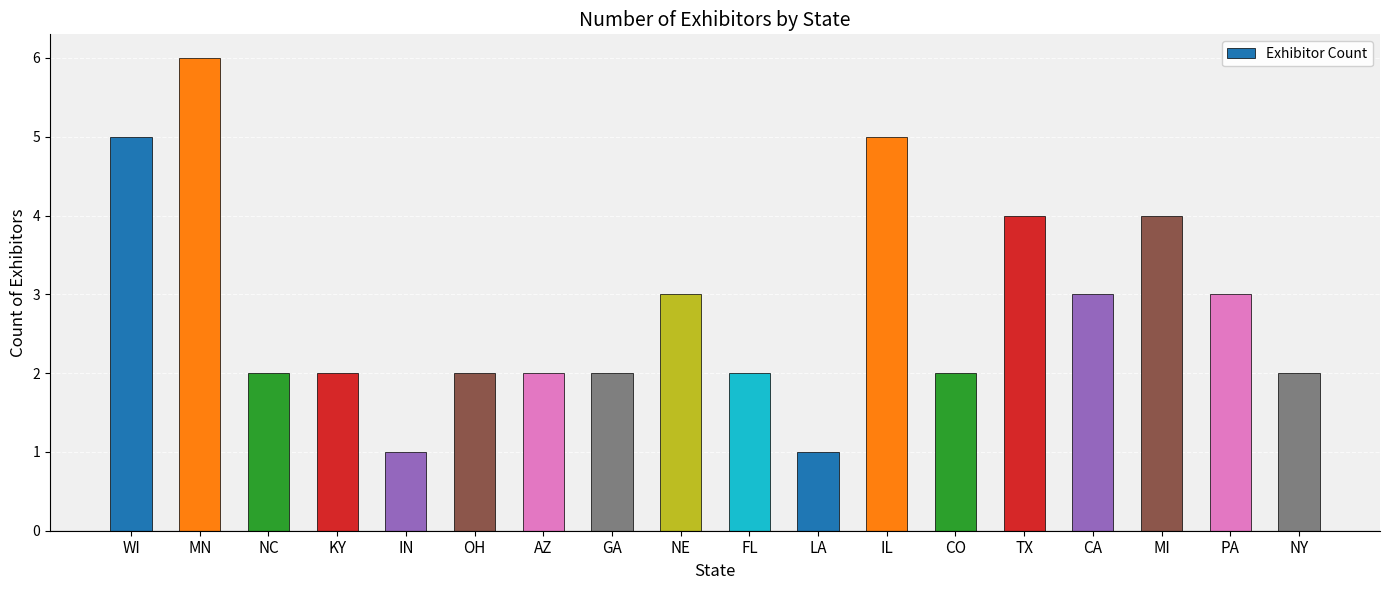

What is the ratio of the value at OH to the value at TX?

0.5